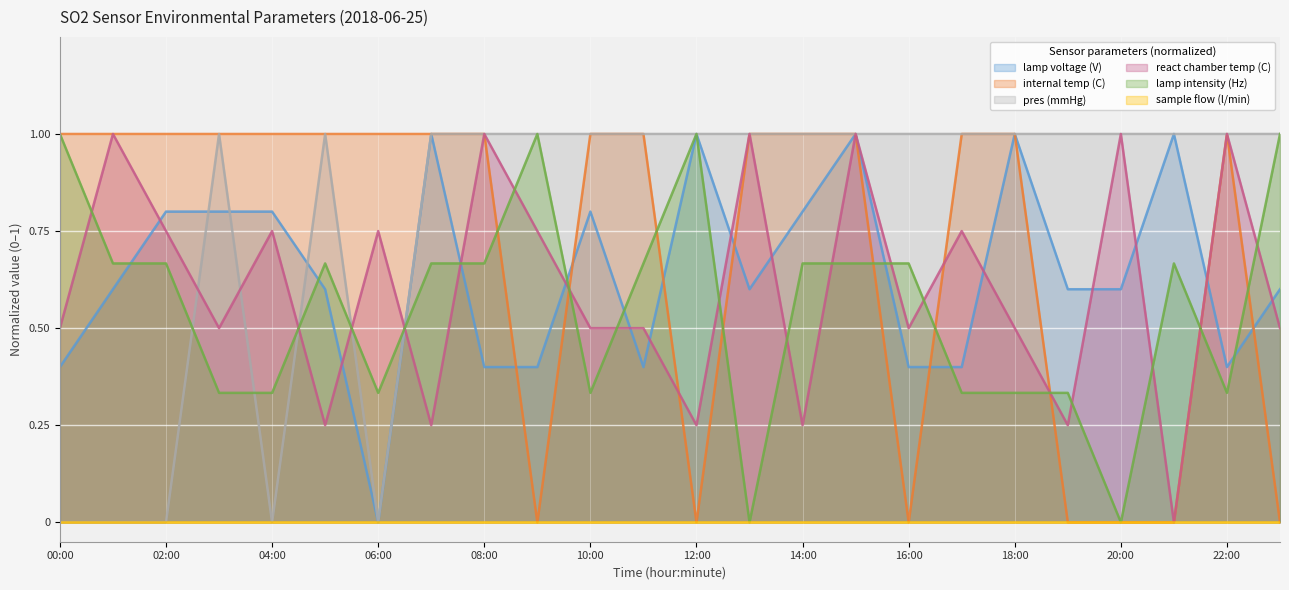

Which series has the largest total across all categories?

pres (mmHg)